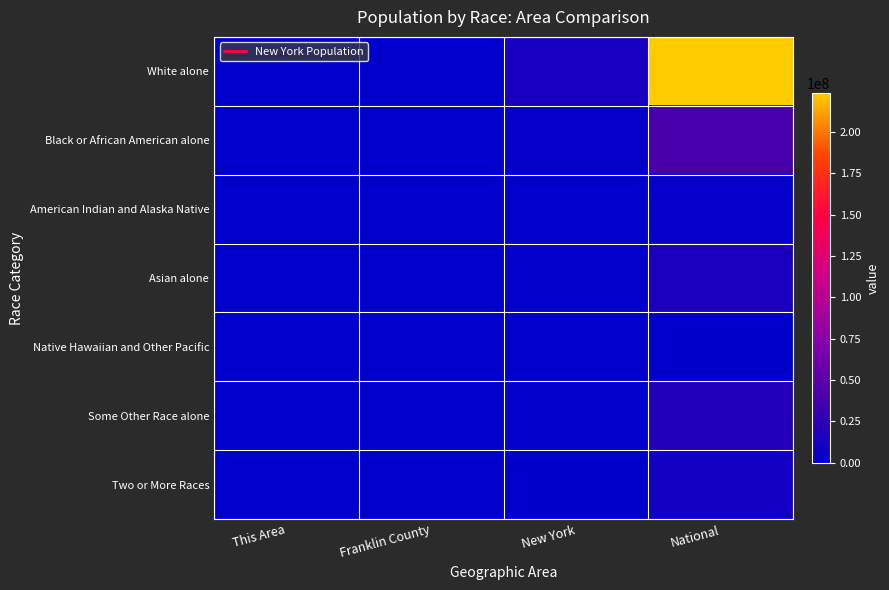

At This Area, list the series in order from smallest to largest.

Native Hawaiian and Other Pacific, Some Other Race alone, American Indian and Alaska Native, Asian alone, Black or African American alone, Two or More Races, White alone